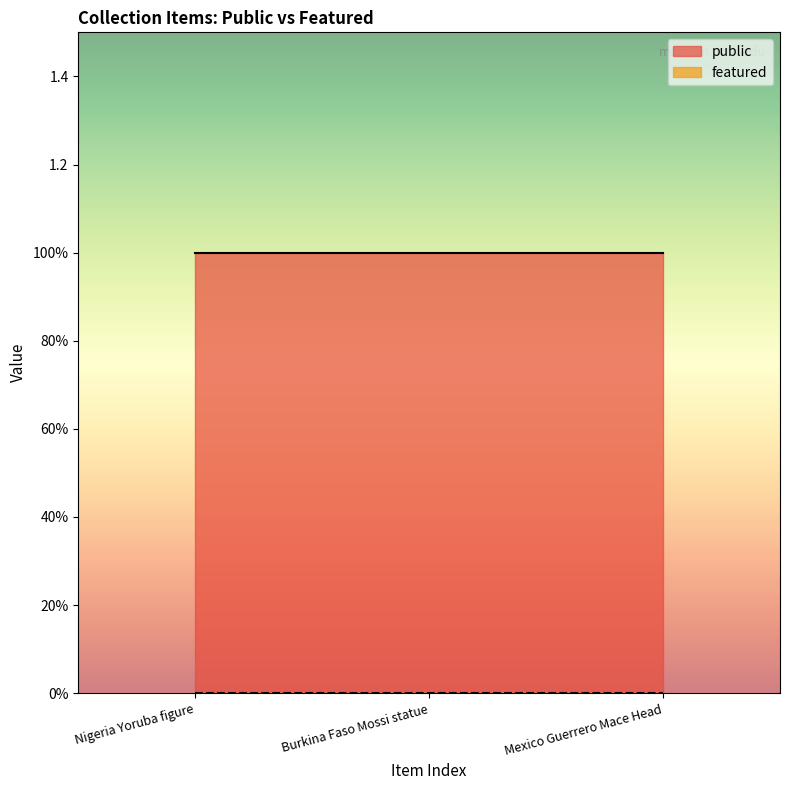

Which series has the widest spread of values?

public